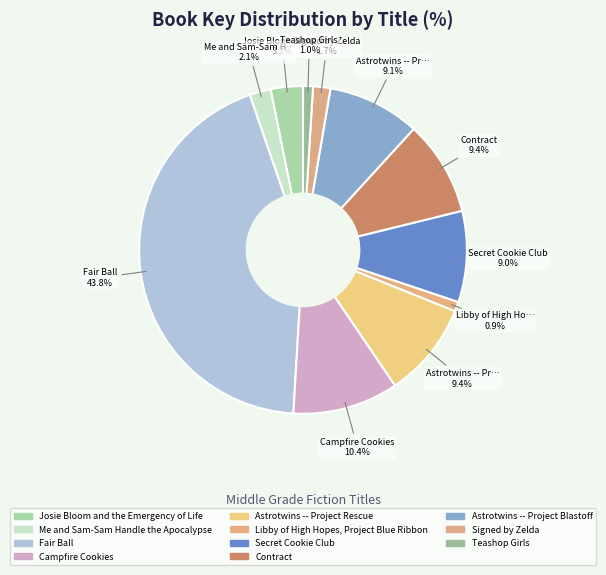

What is the largest slice in the pie chart?

Fair Ball